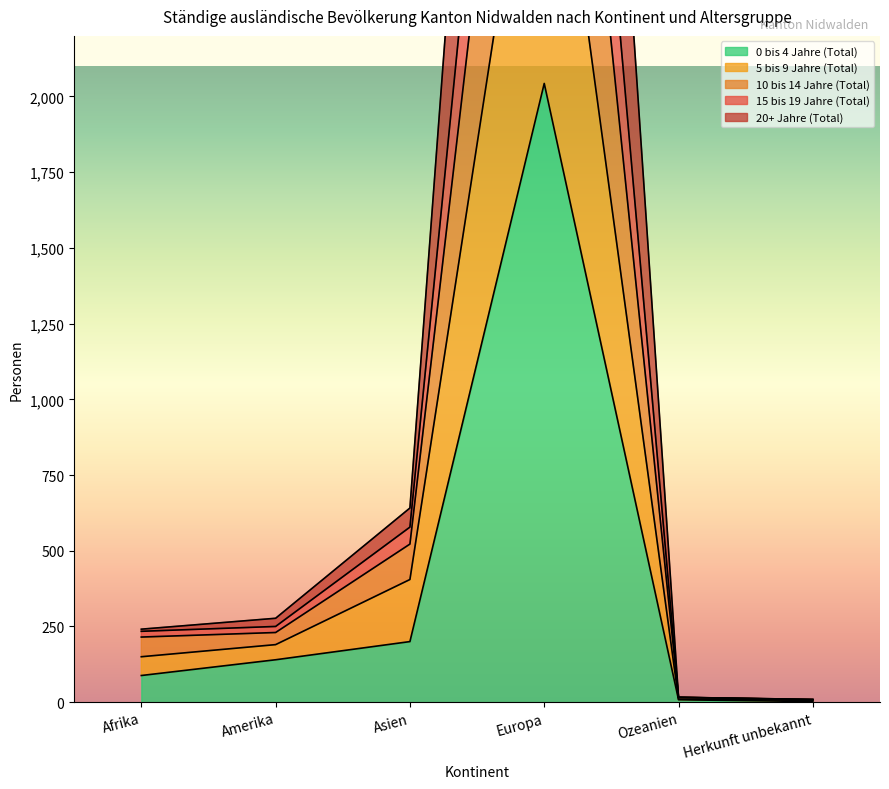

The value of 0 bis 4 Jahre (Total) at Afrika is 88. True or false?

True